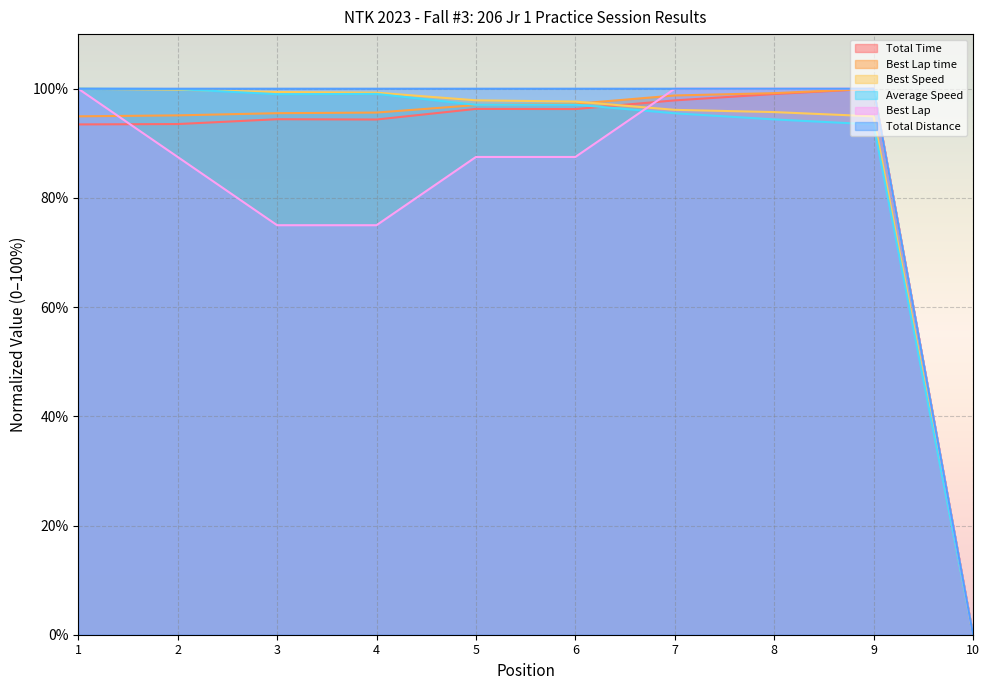

In Best Lap time, how many points are higher than both neighbors (excluding endpoints)?

1